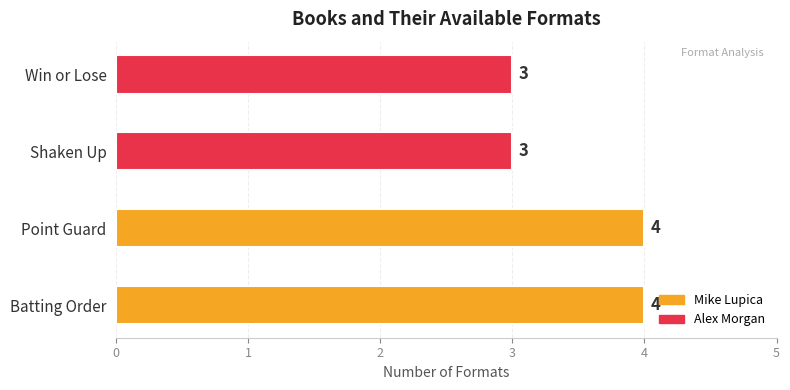

Count the number of data series in this chart.

1